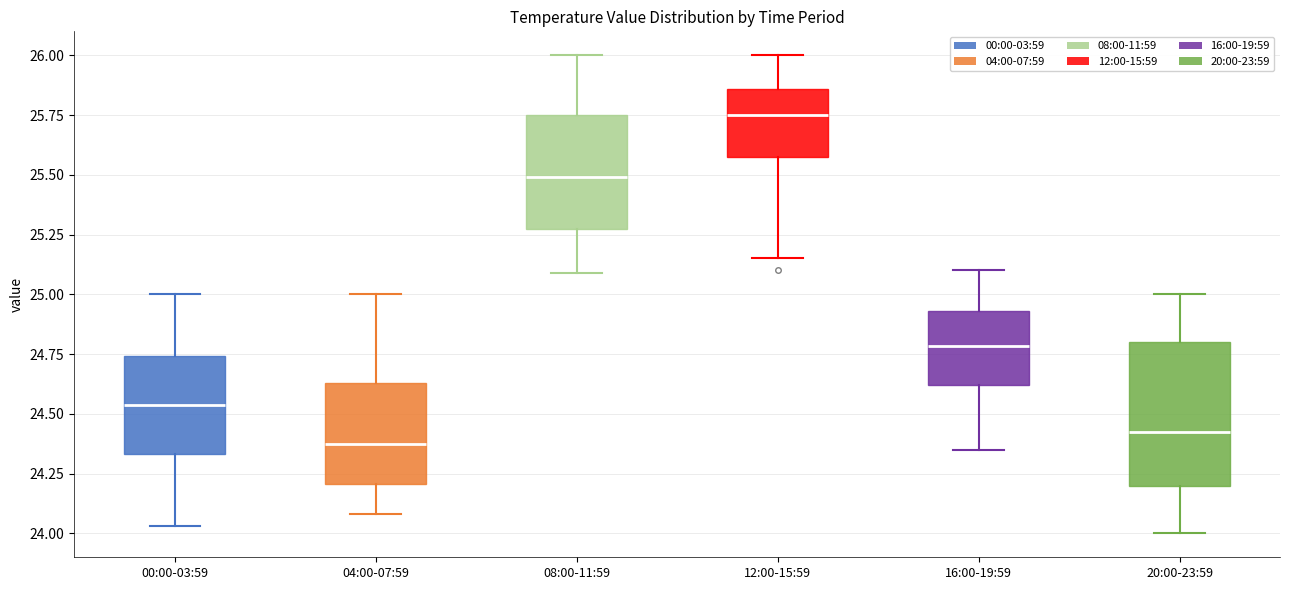

Reading left to right, transcribe this box plot: for each box, give where its median line is, the range the box spans, and where its two whiskers end, as read against the y-axis. The values are not printed on the chart, so give them approximately, as read against the axis.

00:00-03:59: median 24.55, box 24.35 to 24.75, whiskers 24.05 to 25.00
04:00-07:59: median 24.40, box 24.20 to 24.65, whiskers 24.10 to 25.00
08:00-11:59: median 25.50, box 25.30 to 25.75, whiskers 25.10 to 26.00
12:00-15:59: median 25.75, box 25.55 to 25.85, whiskers 25.15 to 26.00
16:00-19:59: median 24.80, box 24.60 to 24.95, whiskers 24.35 to 25.10
20:00-23:59: median 24.45, box 24.20 to 24.80, whiskers 24.00 to 25.00